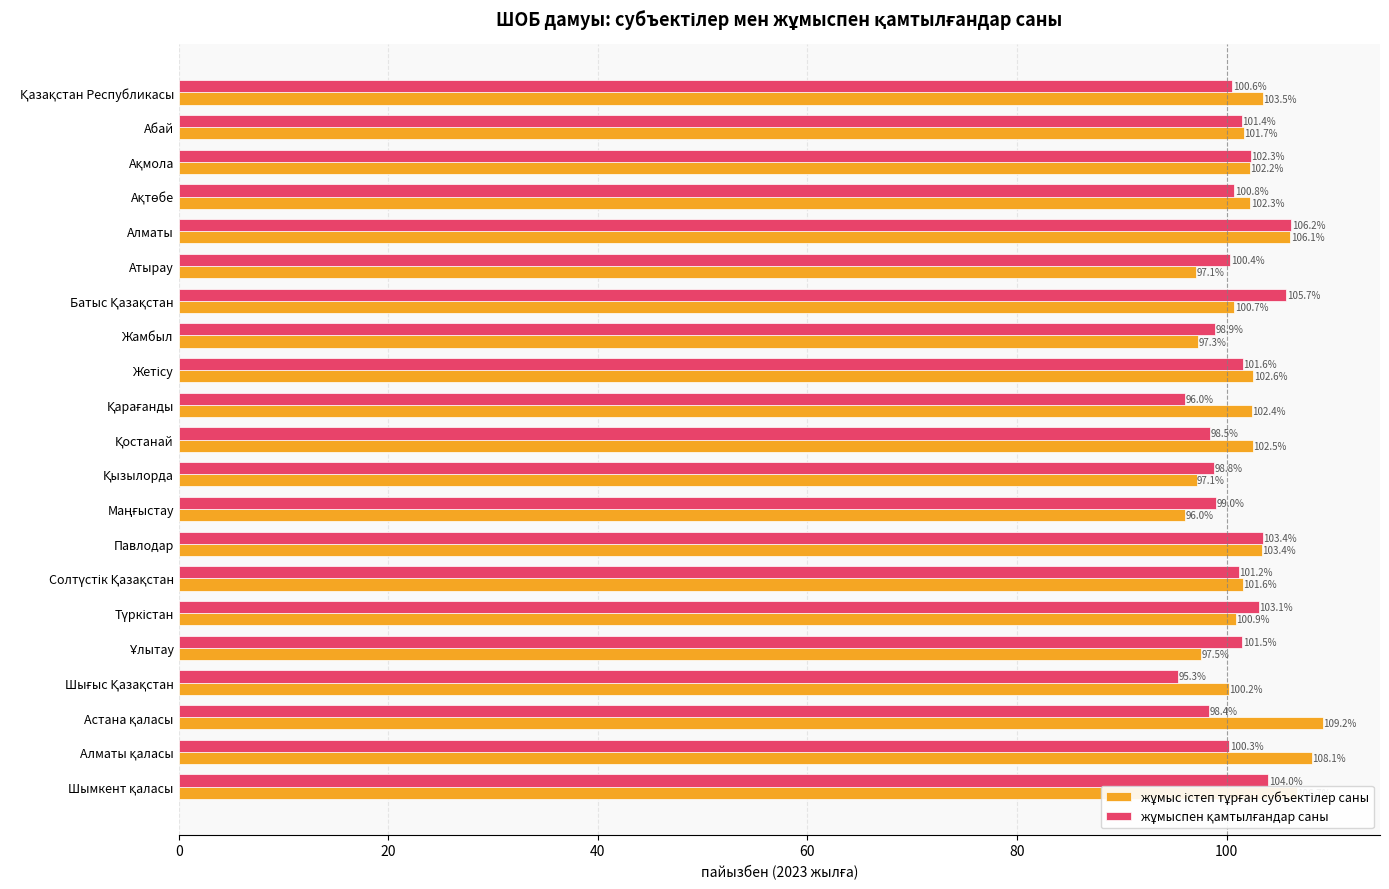

What is the smallest value displayed?

95.3